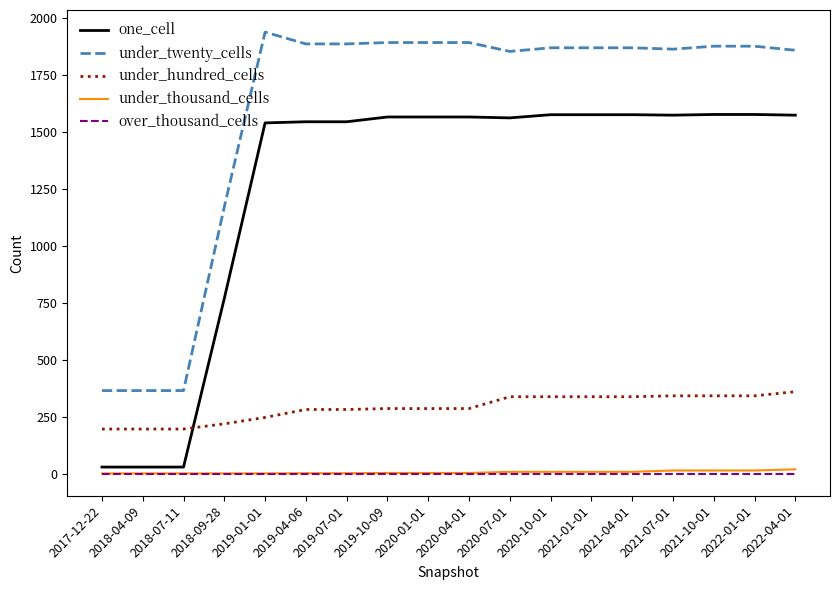

The under_hundred_cells series shows 188 at 2021-10-01. True or false?

False